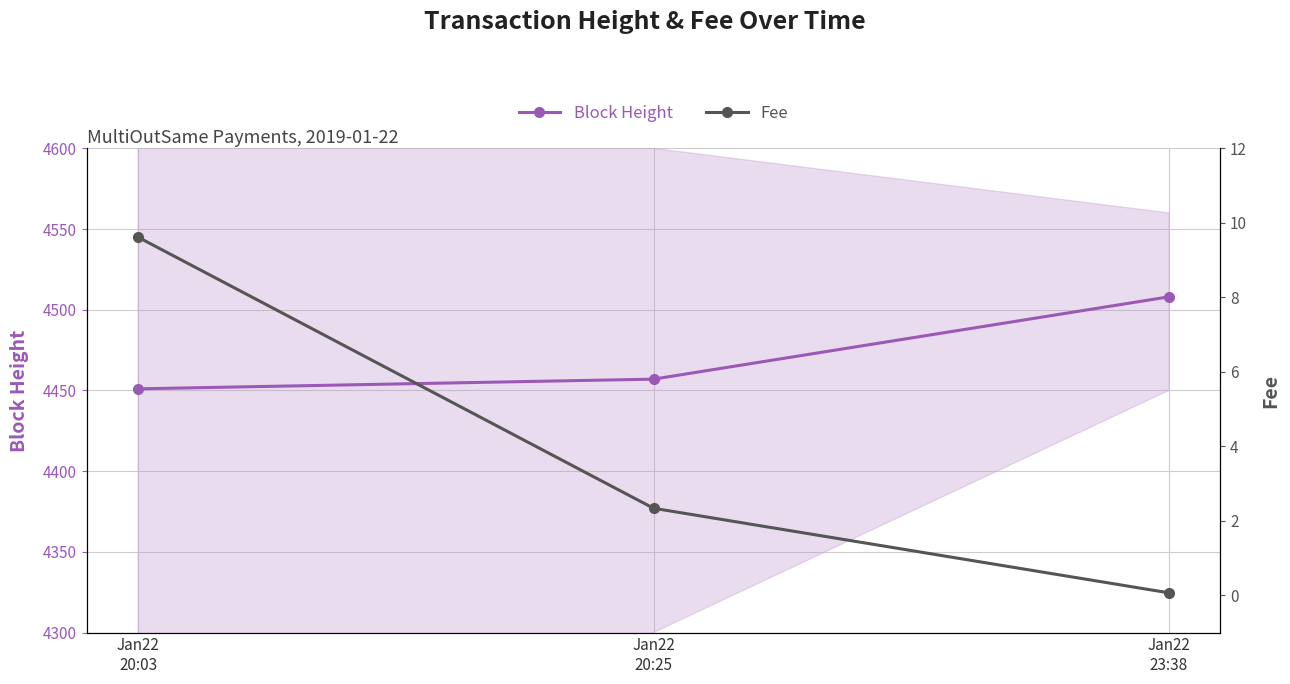

Reading left to right, list all the values displayed in this chart.

Block Height: 4451.0	4457.0	4508.0
Fee: 9.6	2.3	0.1